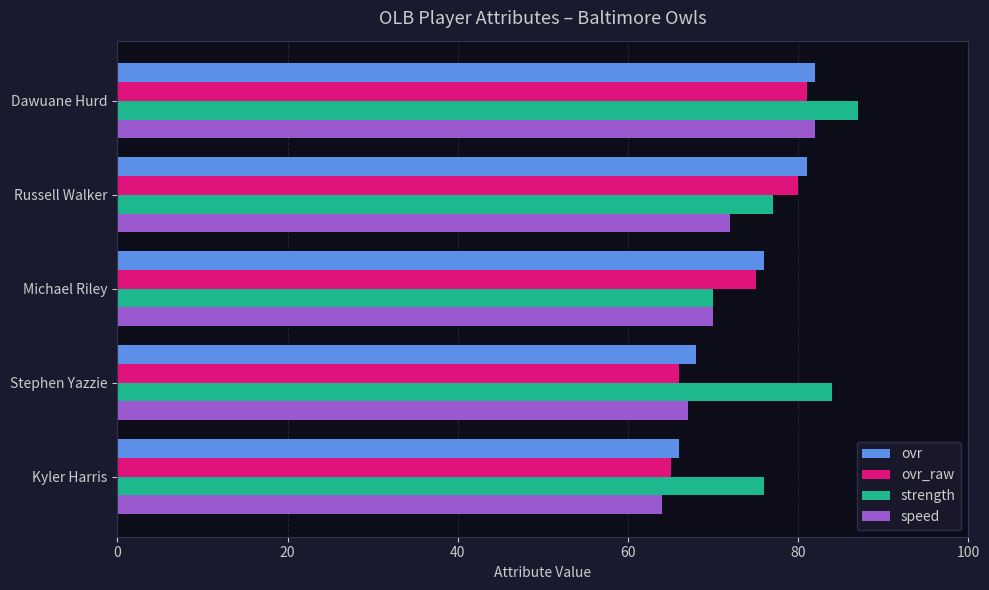

Which series has the largest range (max minus min)?

speed